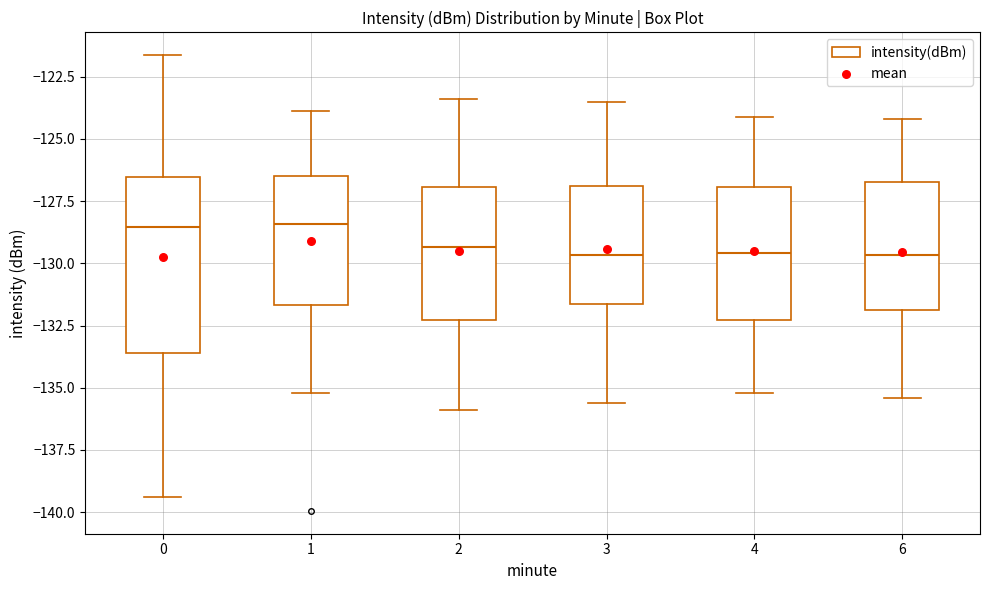

Reading left to right, transcribe this box plot: for each box, give where its median line is, the range the box spans, and where its two whiskers end, as read against the y-axis. The values are not printed on the chart, so give them approximately, as read against the axis.

0: median -128.5, box -133.5 to -126.5, whiskers -139.5 to -121.5
1: median -128.5, box -131.5 to -126.5, whiskers -135.0 to -124.0
2: median -129.5, box -132.5 to -127.0, whiskers -136.0 to -123.5
3: median -129.5, box -131.5 to -127.0, whiskers -135.5 to -123.5
4: median -129.5, box -132.5 to -127.0, whiskers -135.0 to -124.0
6: median -129.5, box -132.0 to -126.5, whiskers -135.5 to -124.0